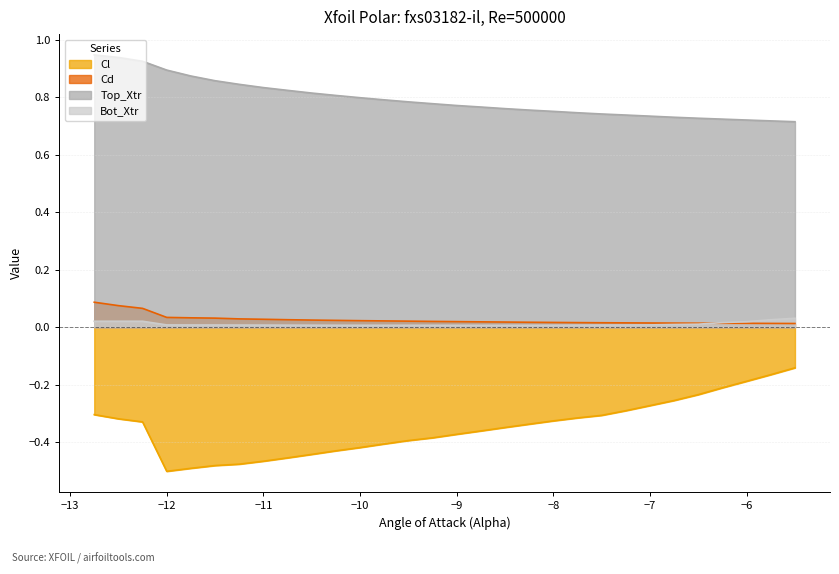

True or false: Cl has more than 0 points higher than both neighbors.

False